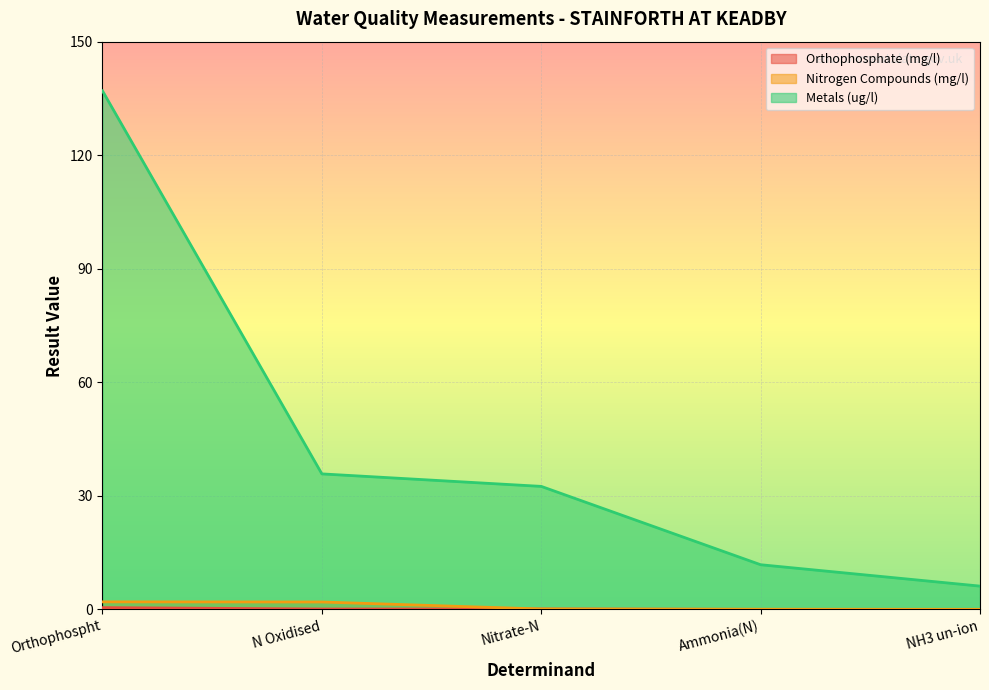

The Metals (ug/l) series shows 35.8 at N Oxidised. True or false?

True